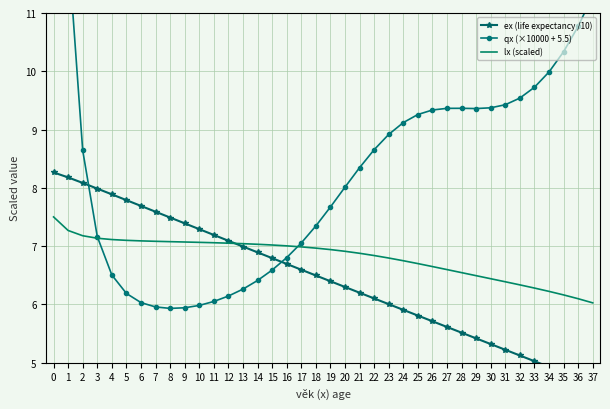

What is the value of the lx (scaled) point at the 6th from the left?

7.1